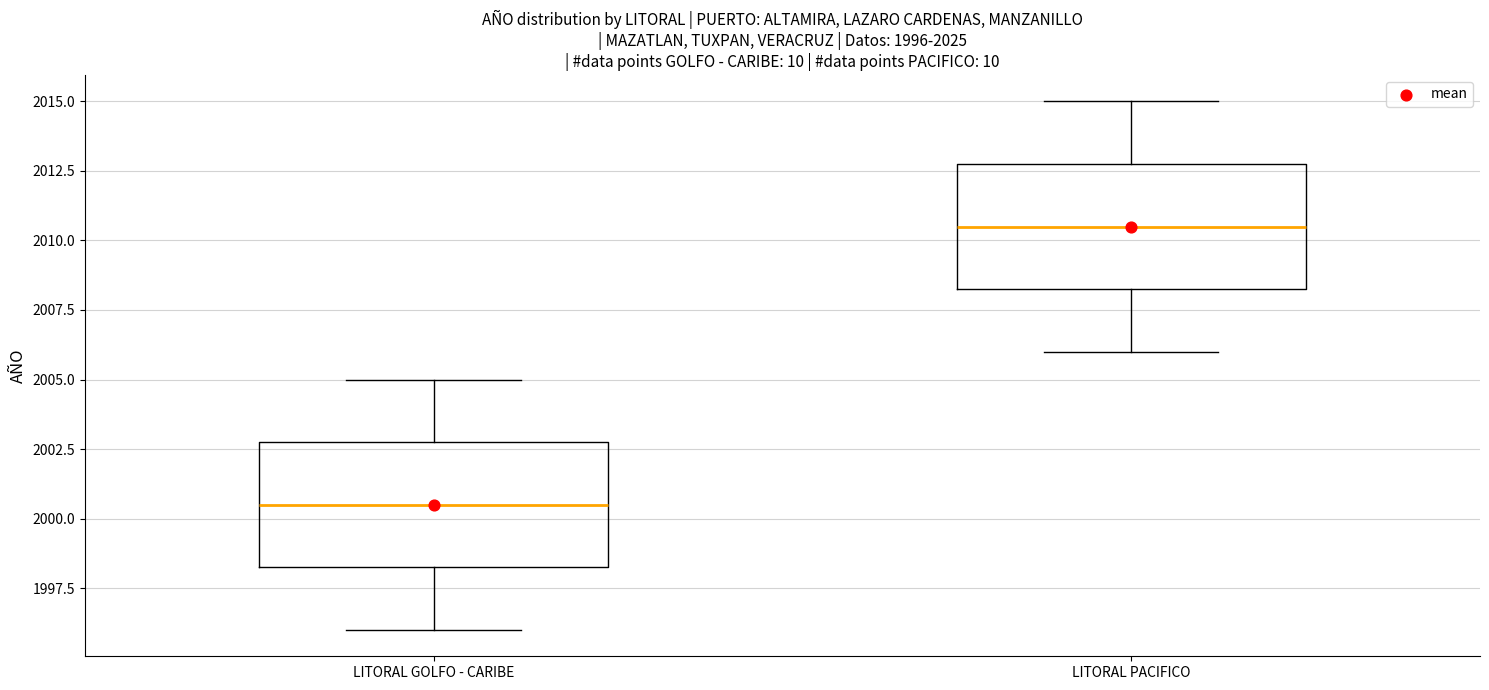

Which box's median line is the lowest?

LITORAL GOLFO - CARIBE